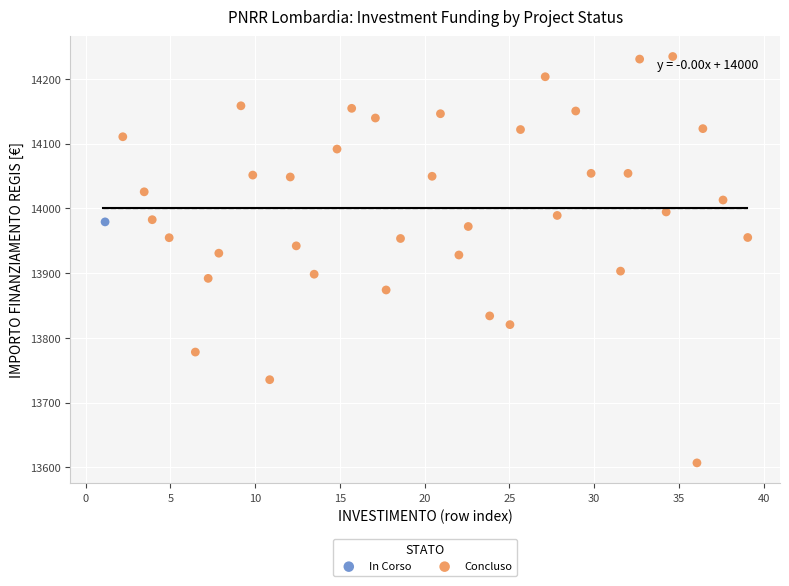

What are all the series names shown in the legend?

In Corso, Concluso